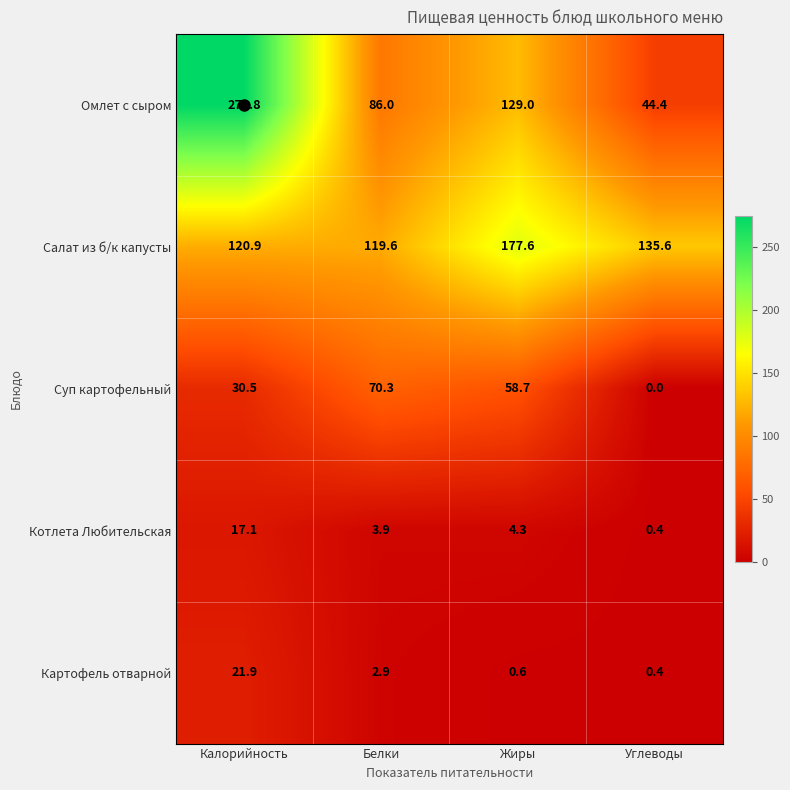

The Салат из б/к капусты series shows 170.7 at Белки. True or false?

False